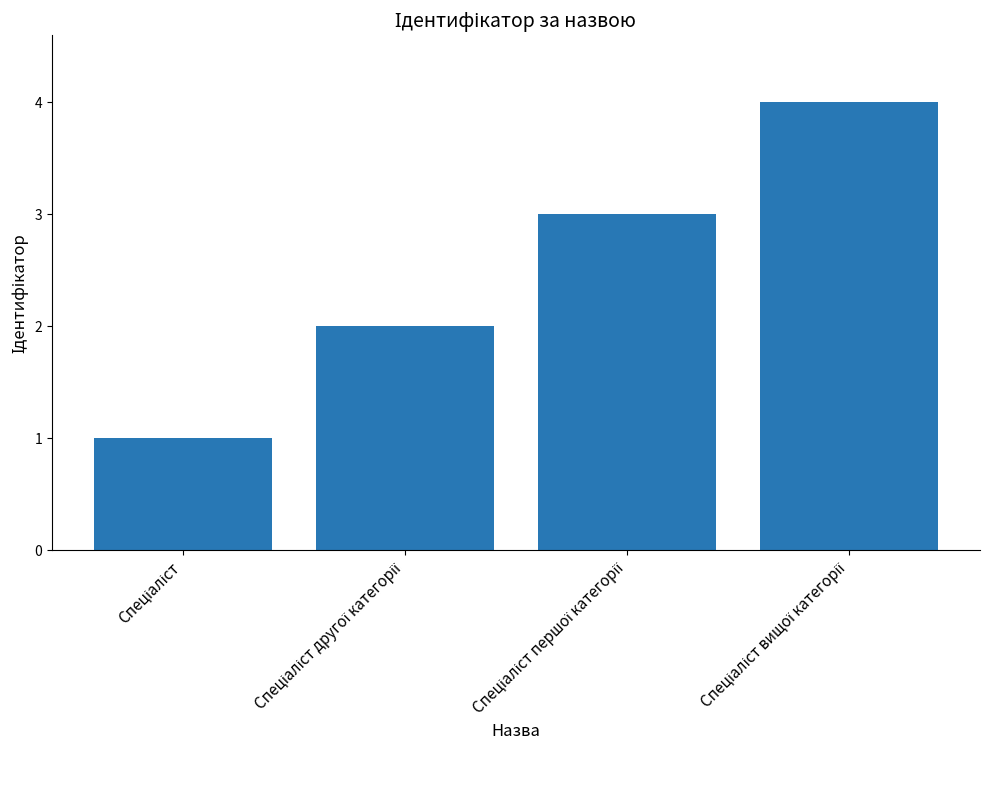

How many values are between 2 and 4?

3